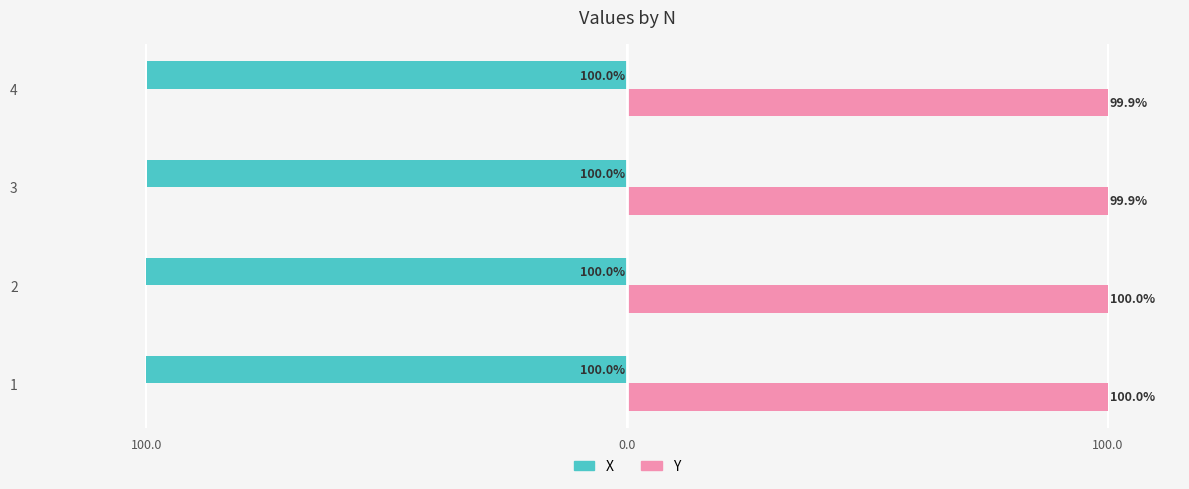

What are all the series names shown in the legend?

X, Y